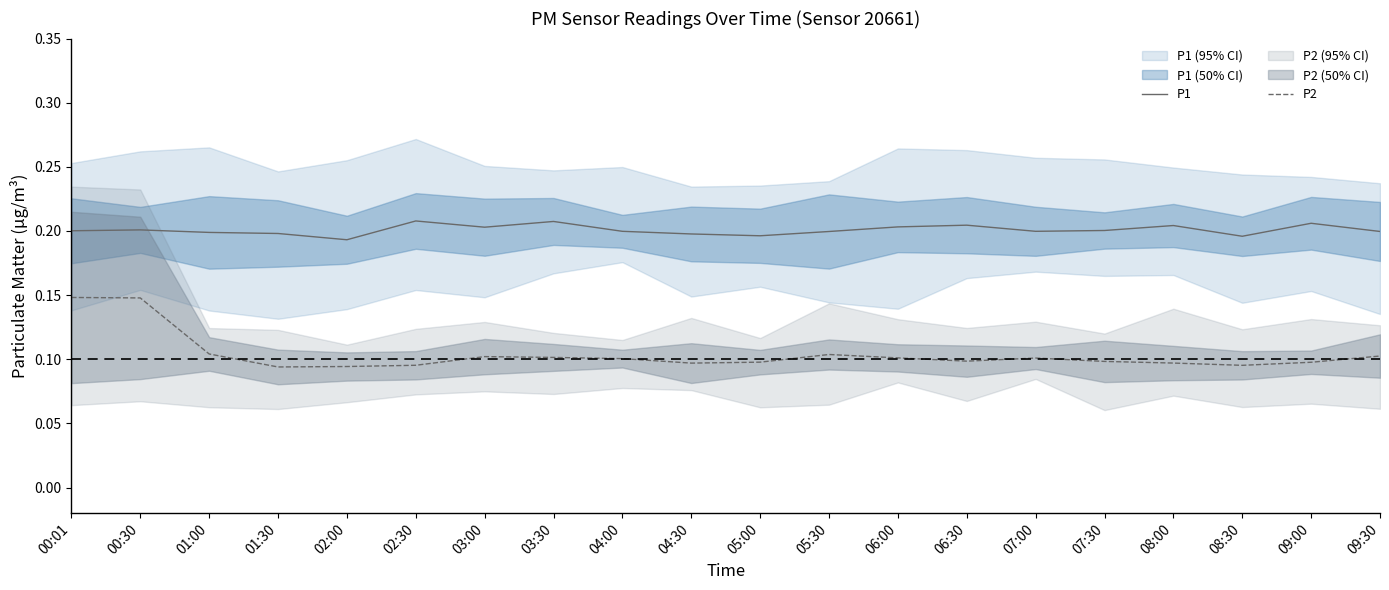

True or false: P1 and P2 cross at least once.

False